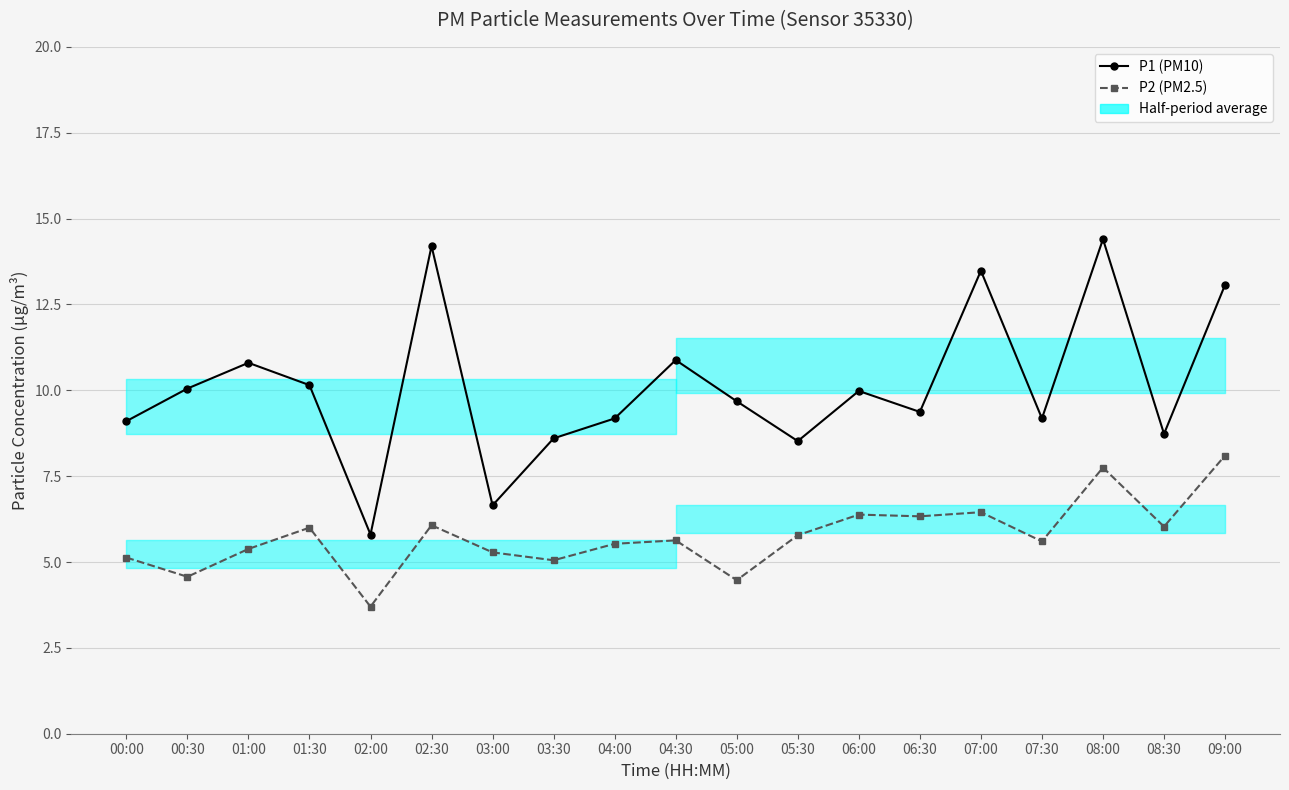

Which series has the largest total across all categories?

P1 (PM10)